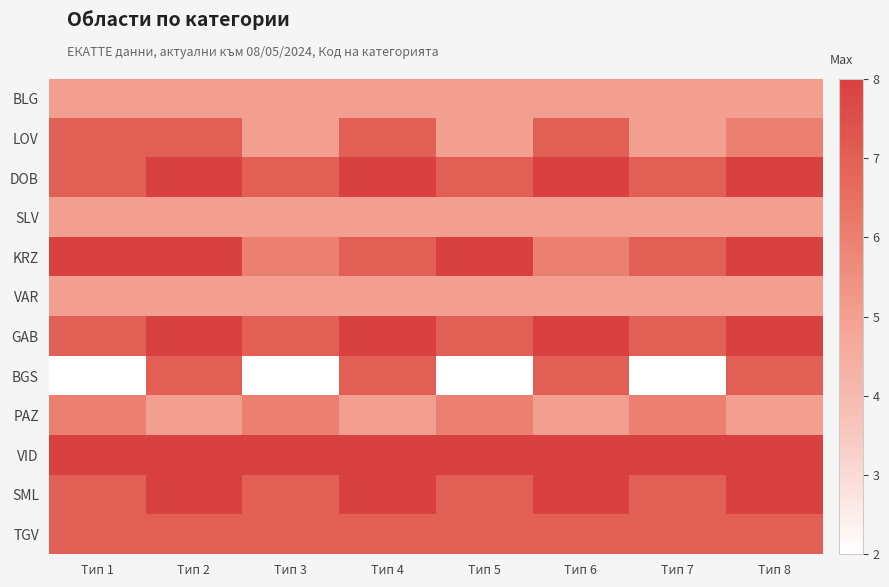

How many data points does each series have?

8